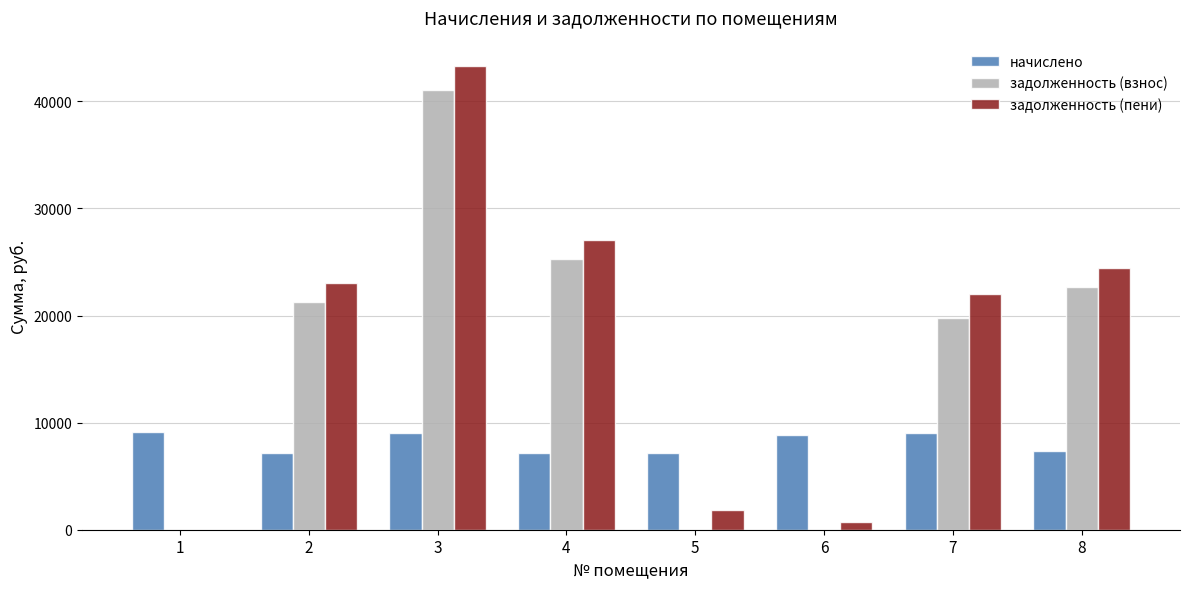

Between 3 and 5, which series saw the biggest shift?

задолженность (пени)